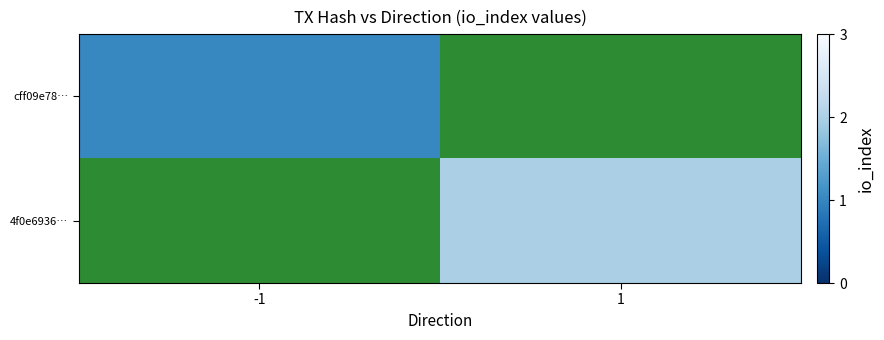

Which series has the widest spread of values?

cff09e78…